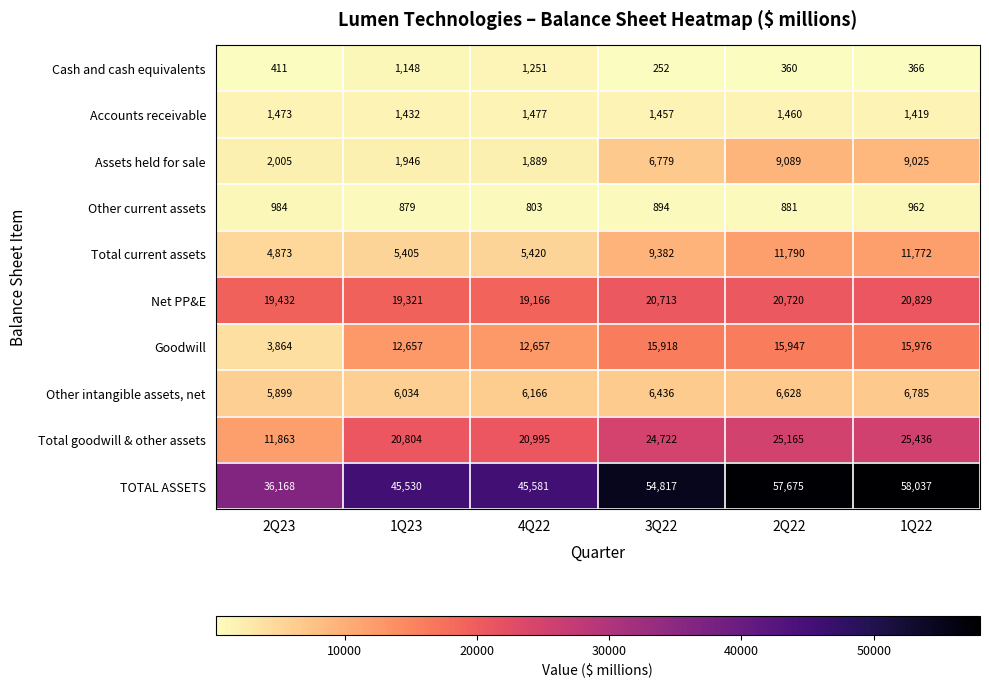

What is the difference between the highest and lowest values at 4Q22?

44778